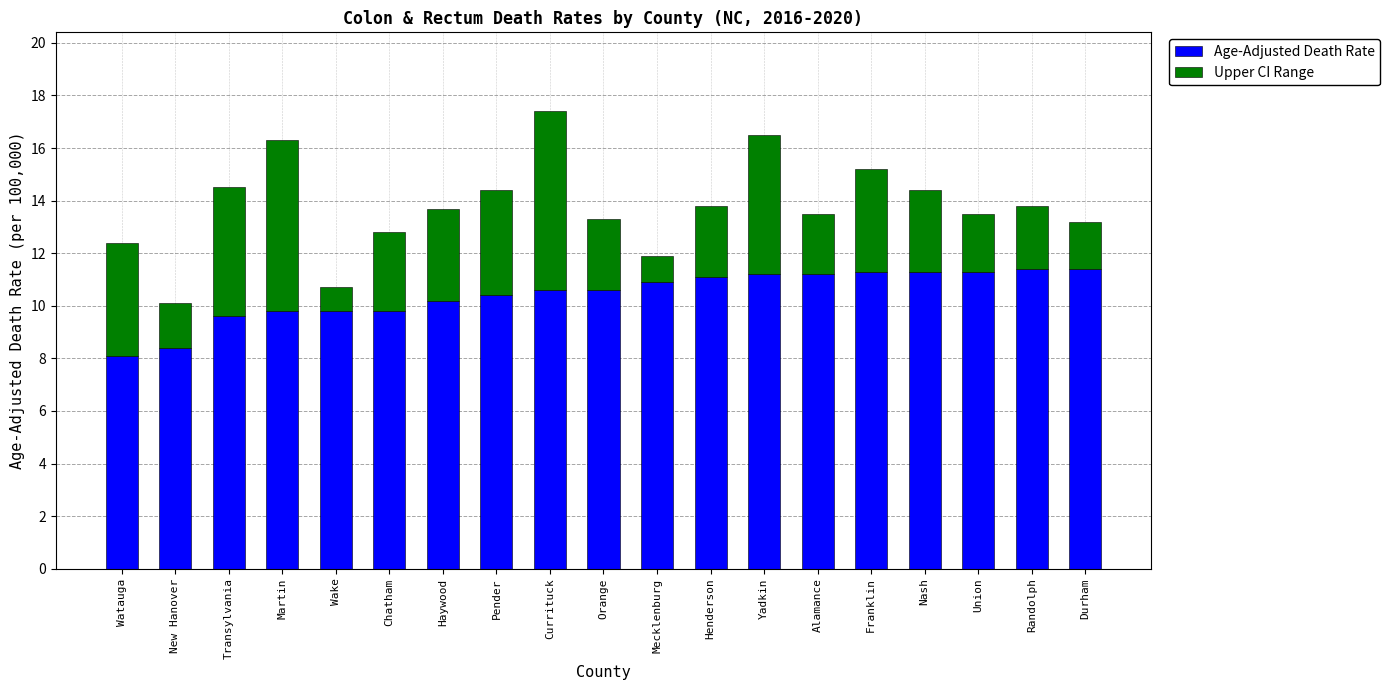

What is the difference between the Age-Adjusted Death Rate values at Wake and Transylvania?

0.2